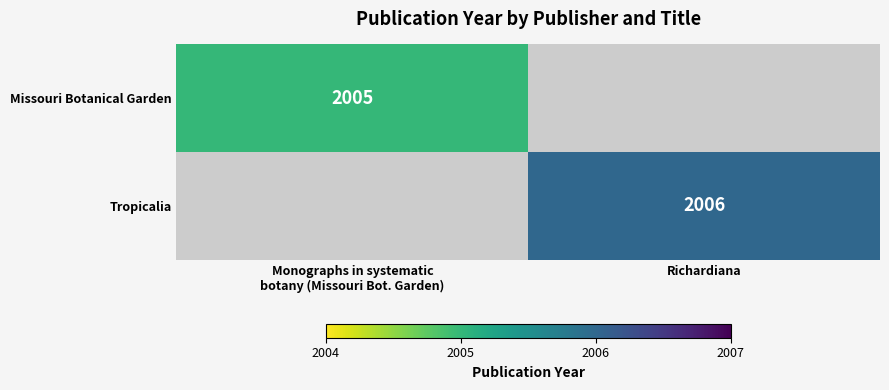

At how many categories does at least one series exceed 163?

2